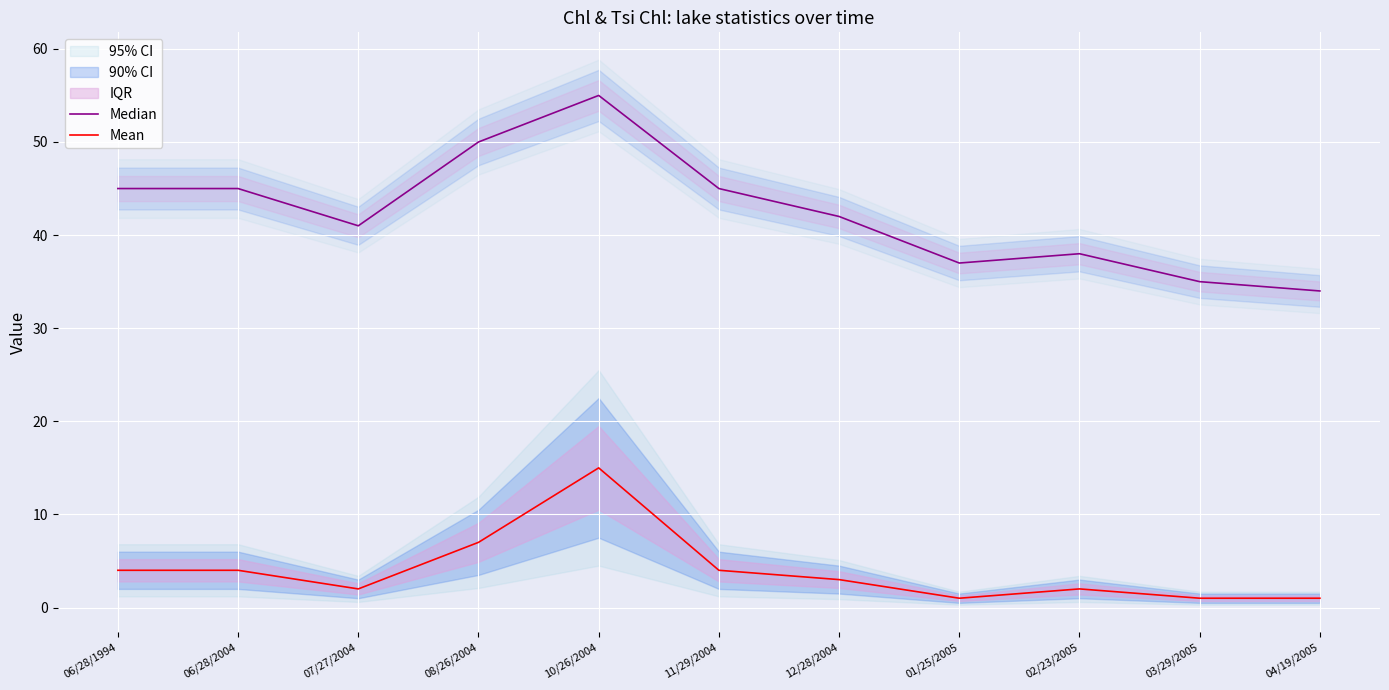

In Median, how many points are higher than both neighbors (excluding endpoints)?

2